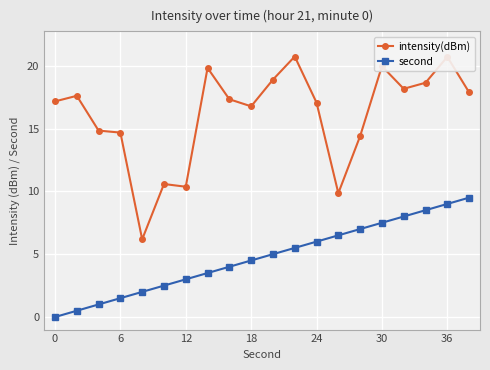

True or false: second and intensity(dBm) cross at least once.

False